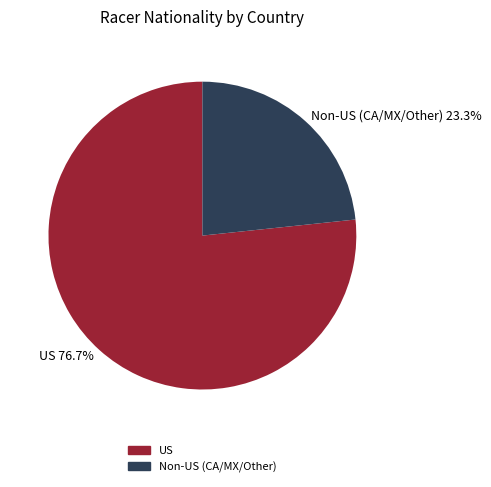

To the nearest percent, what percentage of the pie is US?

77%